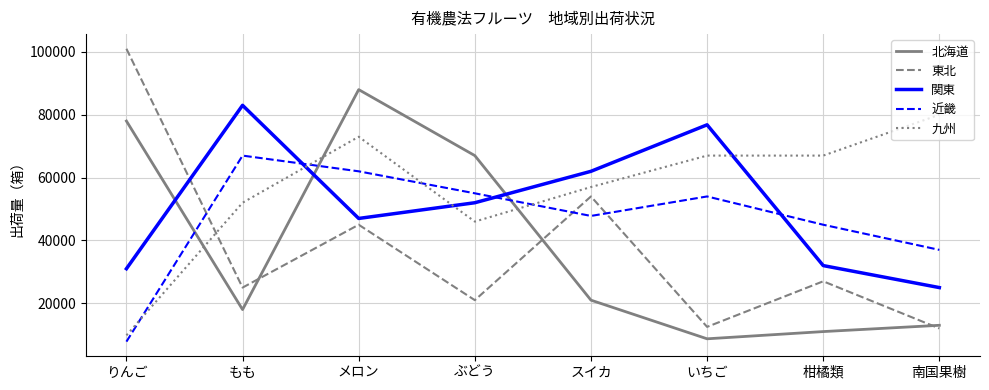

What is the average value of the 九州 series?

56475